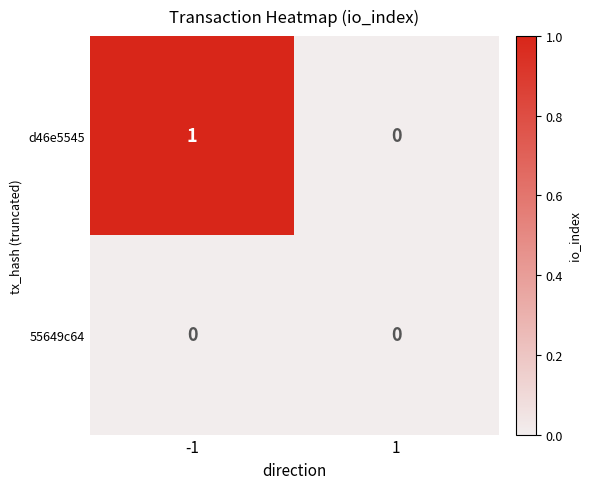

Count the number of data series in this chart.

2